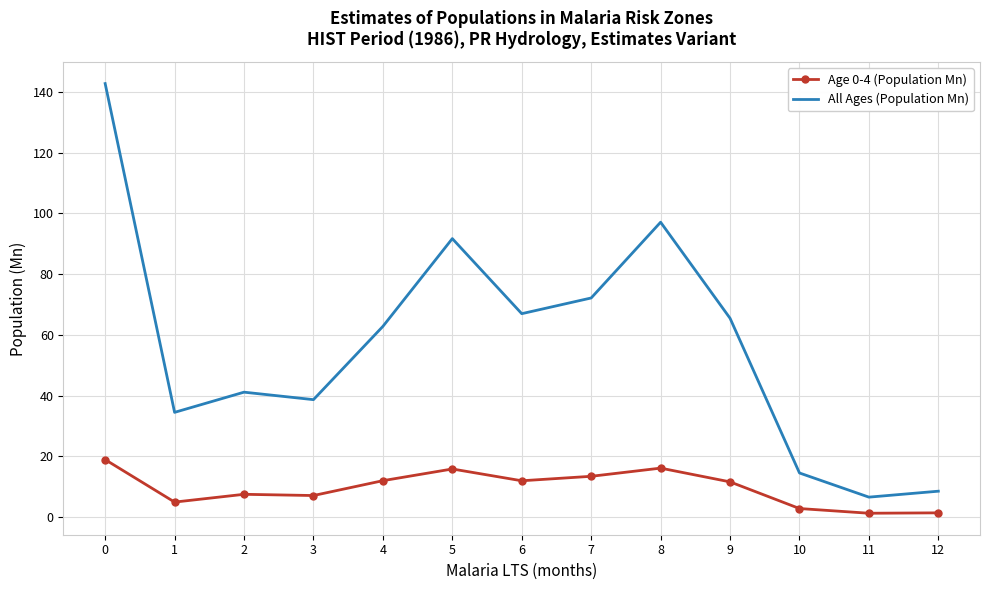

Is the value of Age 0-4 (Population Mn) at 4 greater than the value of All Ages (Population Mn) at 5?

No